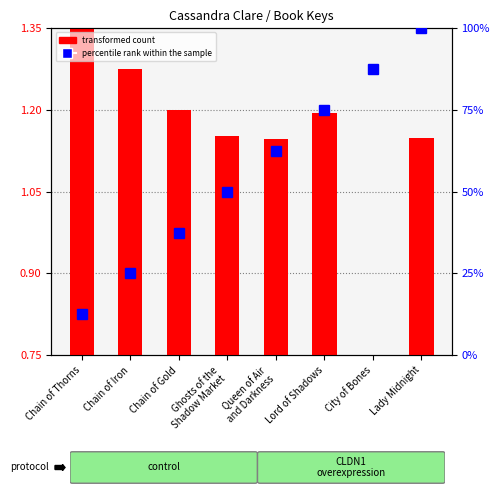

Which category has the lowest value in the transformed count series?

City of Bones